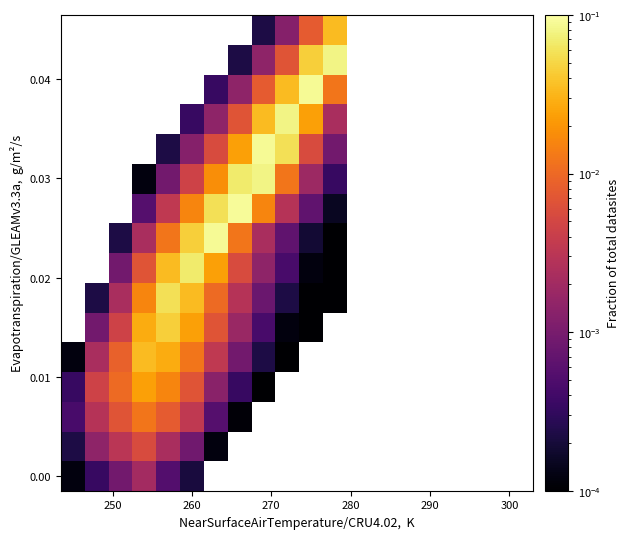

At how many categories does at least one series exceed 0?

12